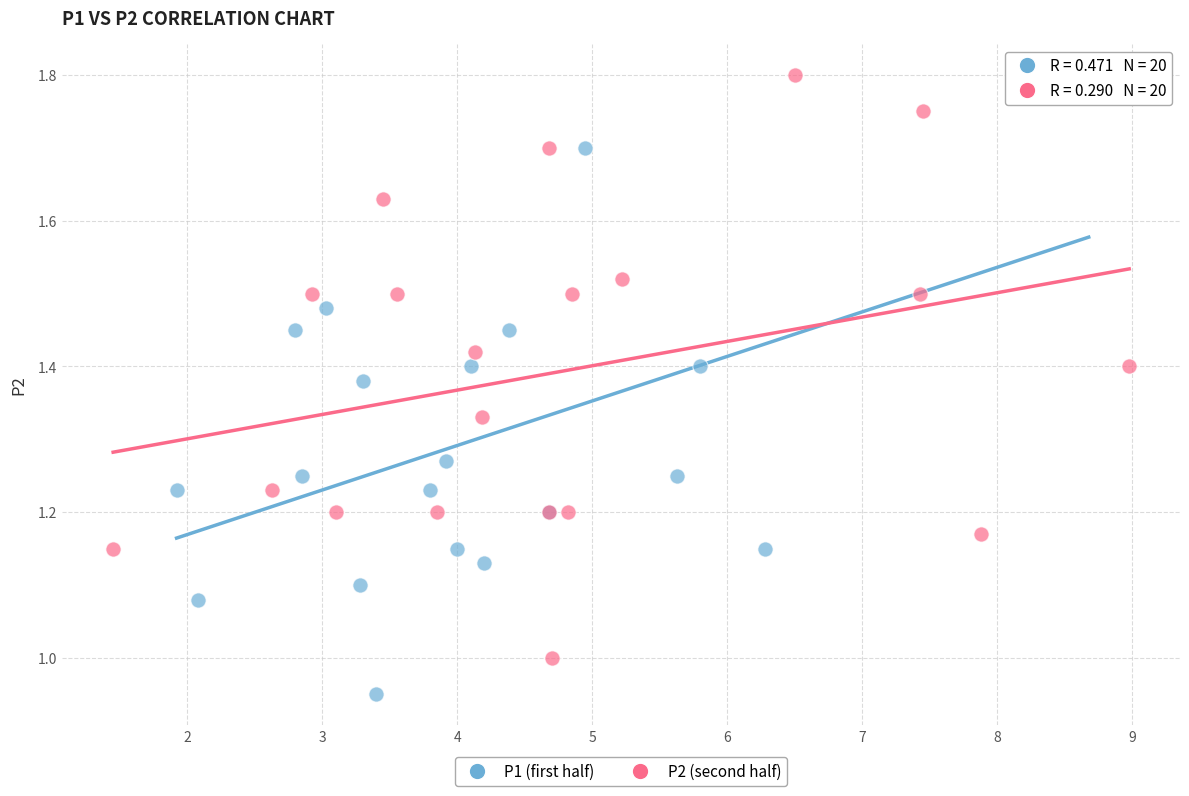

What are all the series names shown in the legend?

P1 (first half), P2 (second half)